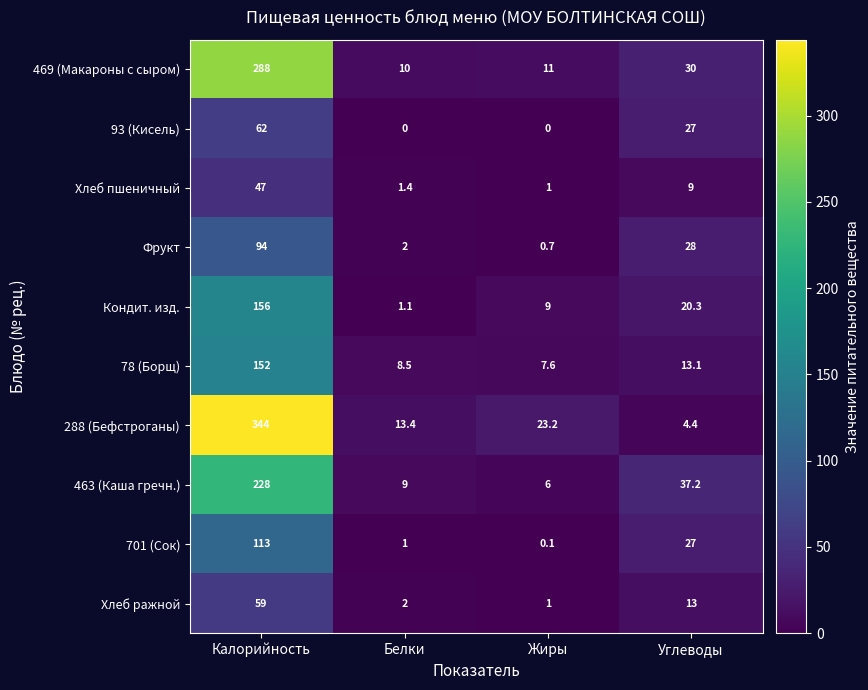

Between Калорийность and Белки, which series saw the biggest shift?

288 (Бефстроганы)